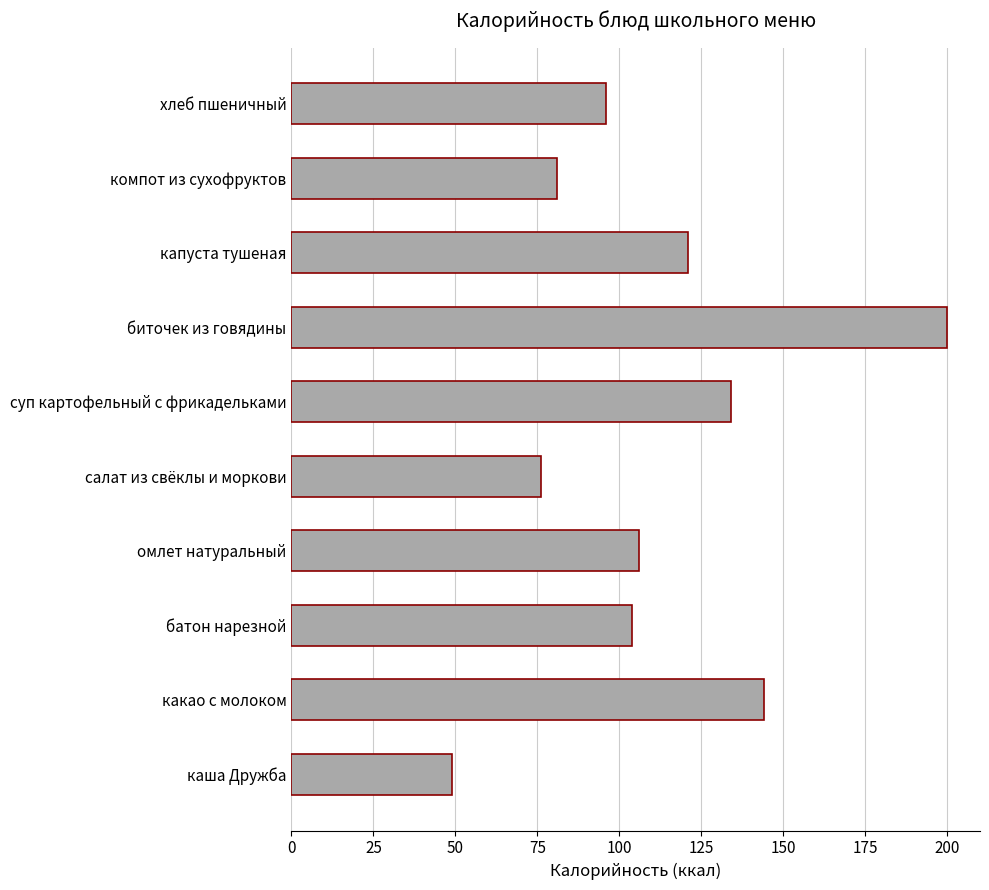

True or false: the data shows 76 at салат из свёклы и моркови.

True